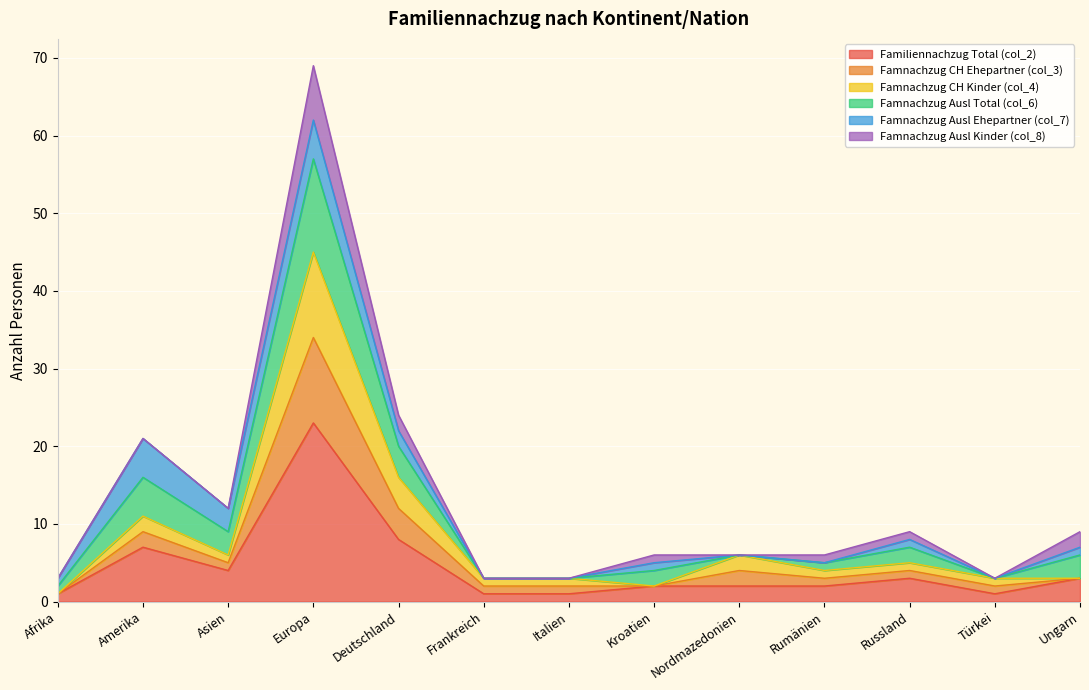

True or false: Familiennachzug Total (col_2) and Famnachzug CH Kinder (col_4) cross at least once.

False